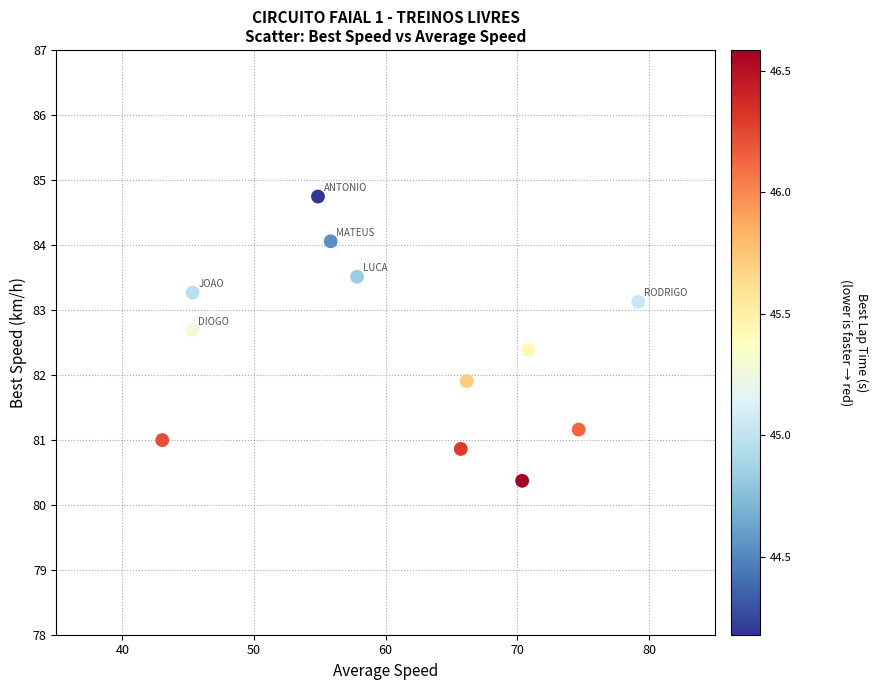

What Y value in the scatter plot is closest to 82?

81.9